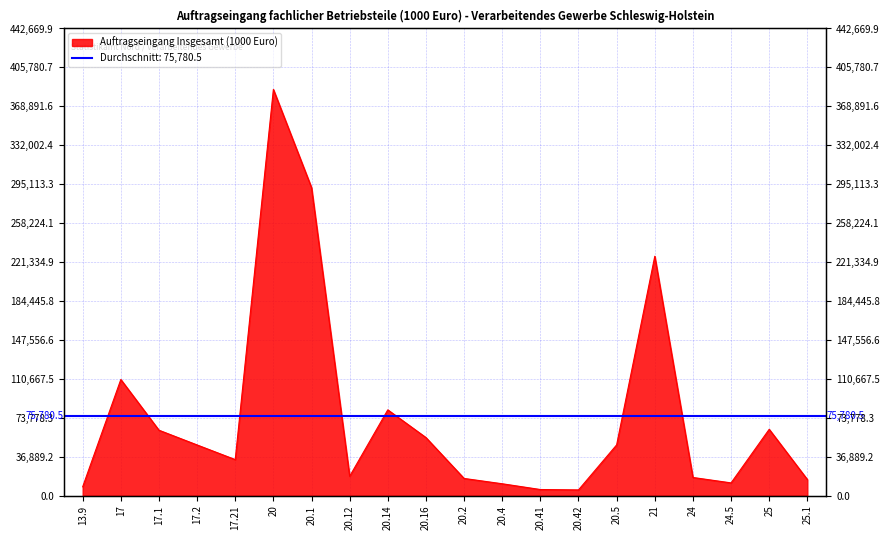

How many lines are shown in the chart?

1